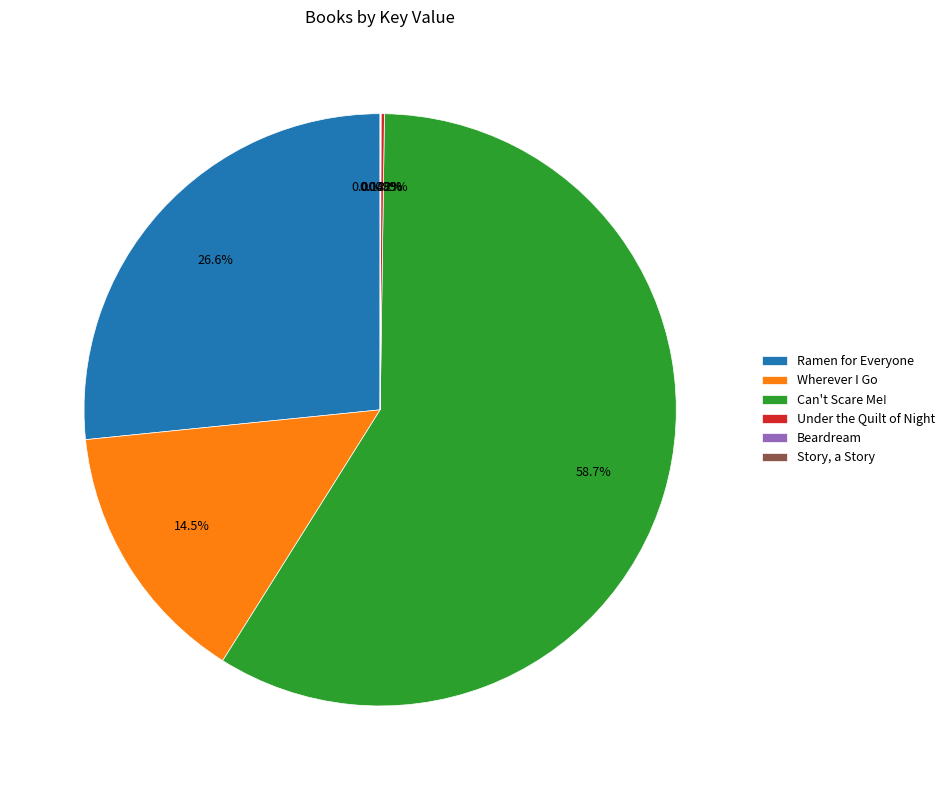

What is the total percentage of Ramen for Everyone and Can't Scare Me!?

85.3%